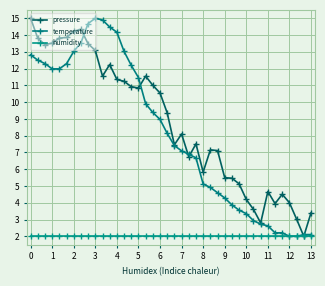

How many times do temperature and pressure cross each other?

6